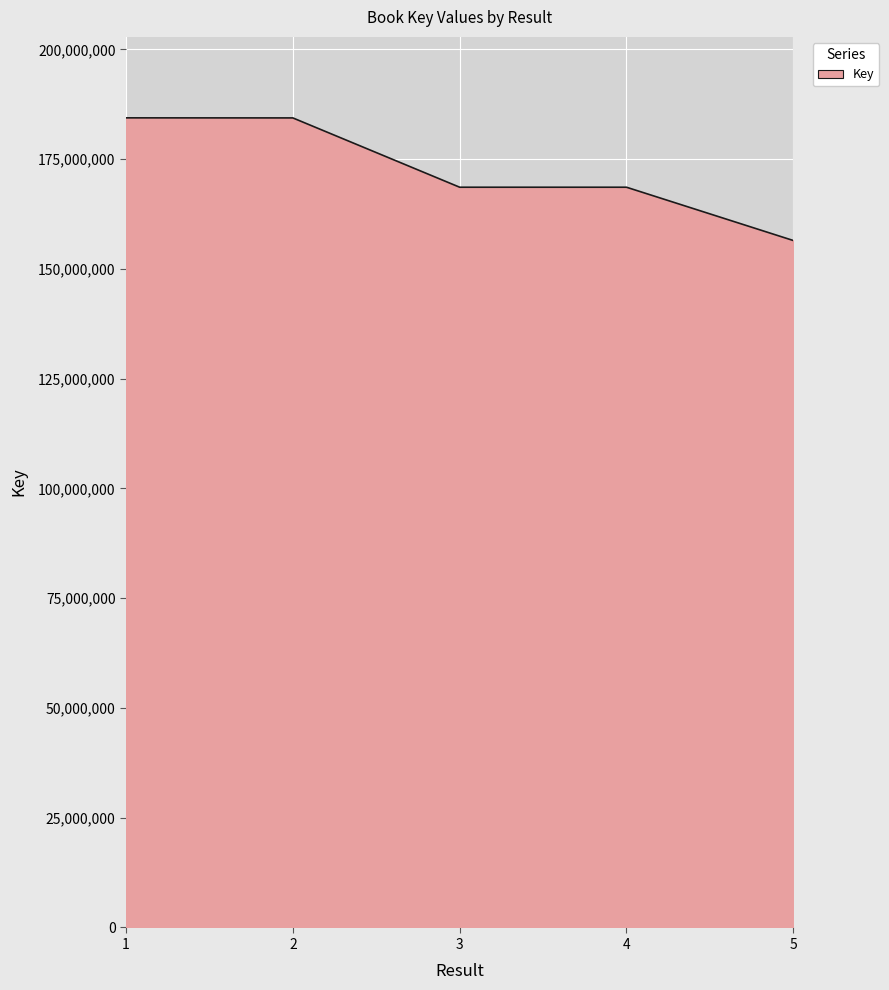

What is the change in value from 3 to 5?

-12138149